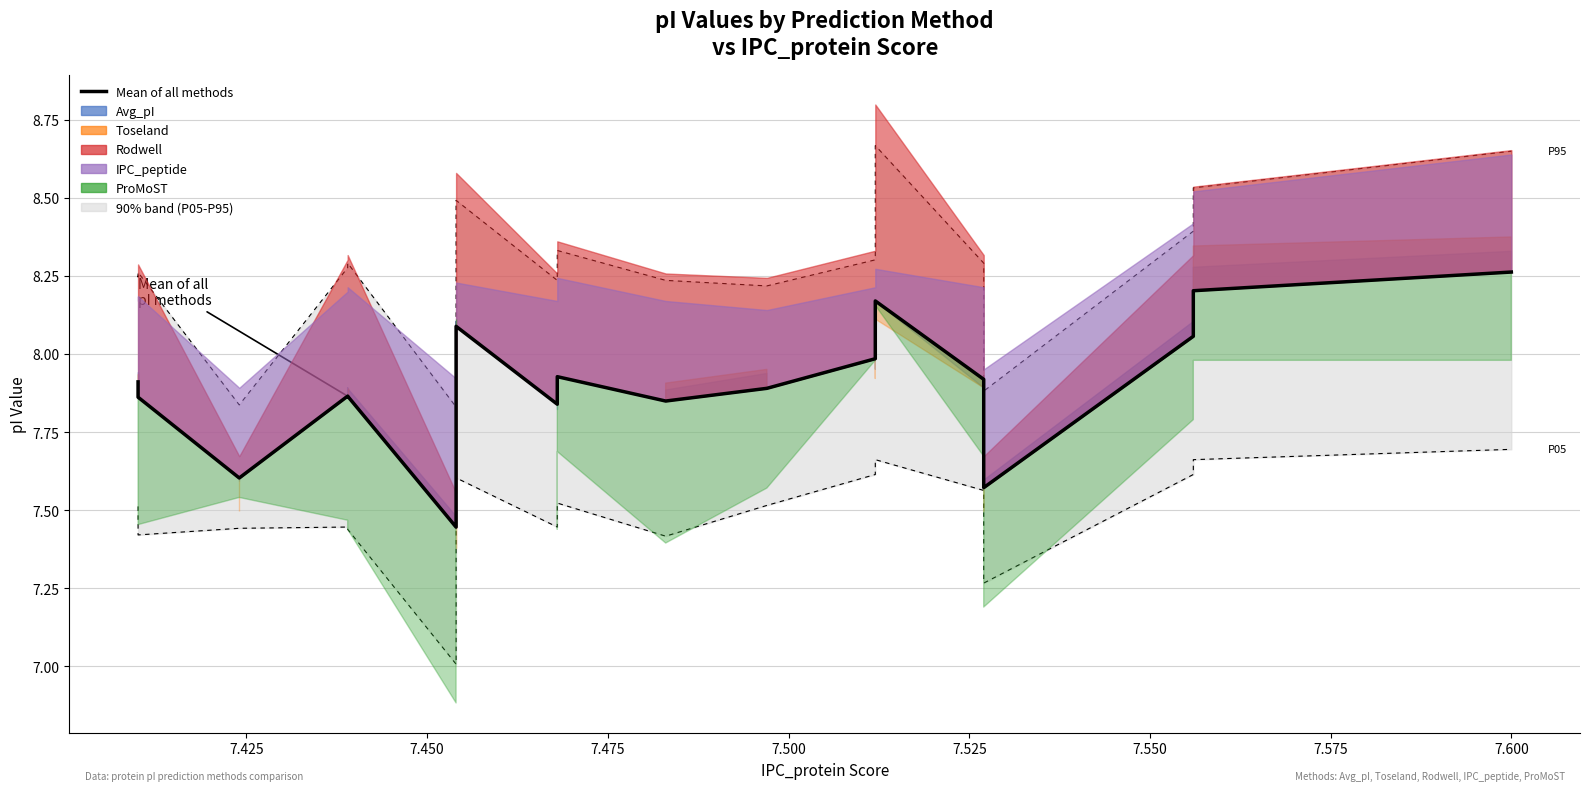

What is the average value?

7.9